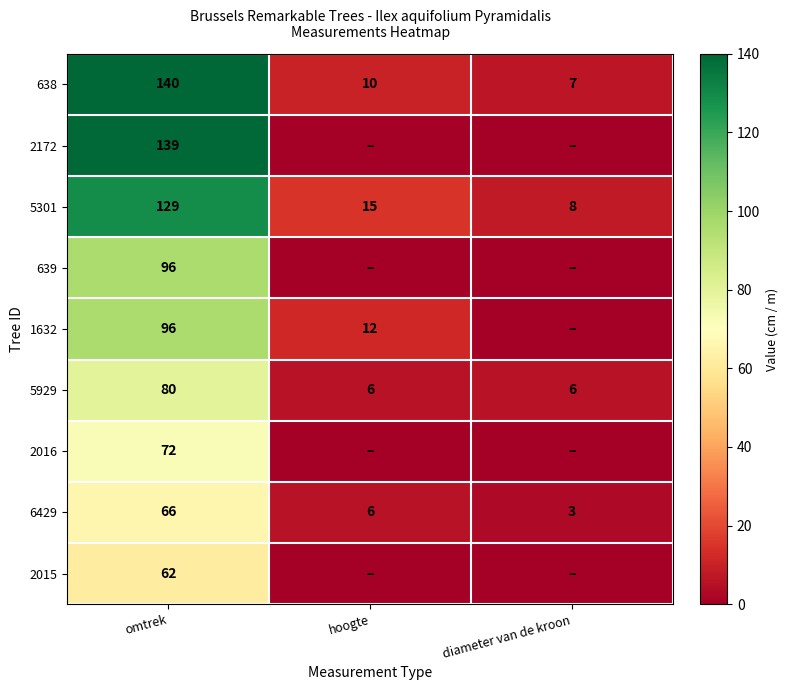

What is the sum of the 6429 values at diameter van de kroon and omtrek?

69